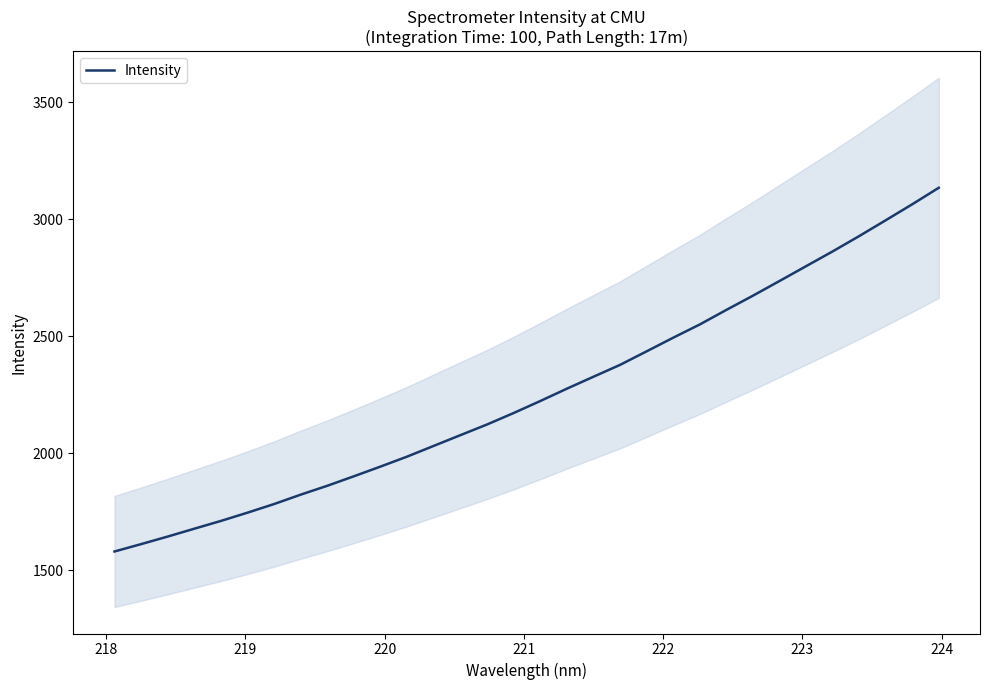

What is the difference between the maximum and minimum values?

1553.1